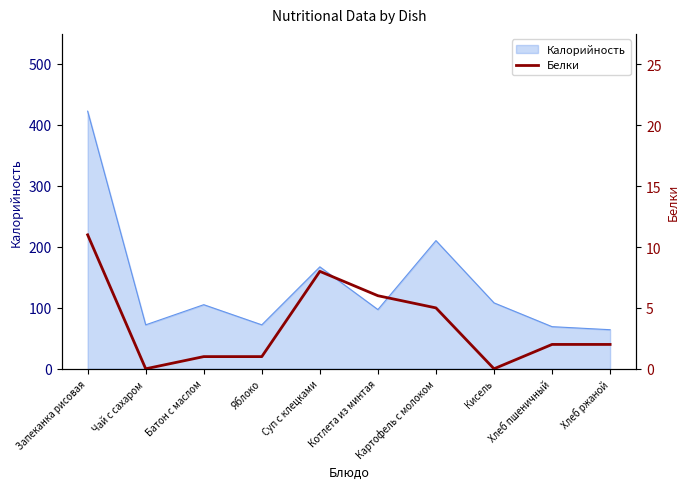

The value of Калорийность at Кисель is 73. True or false?

False